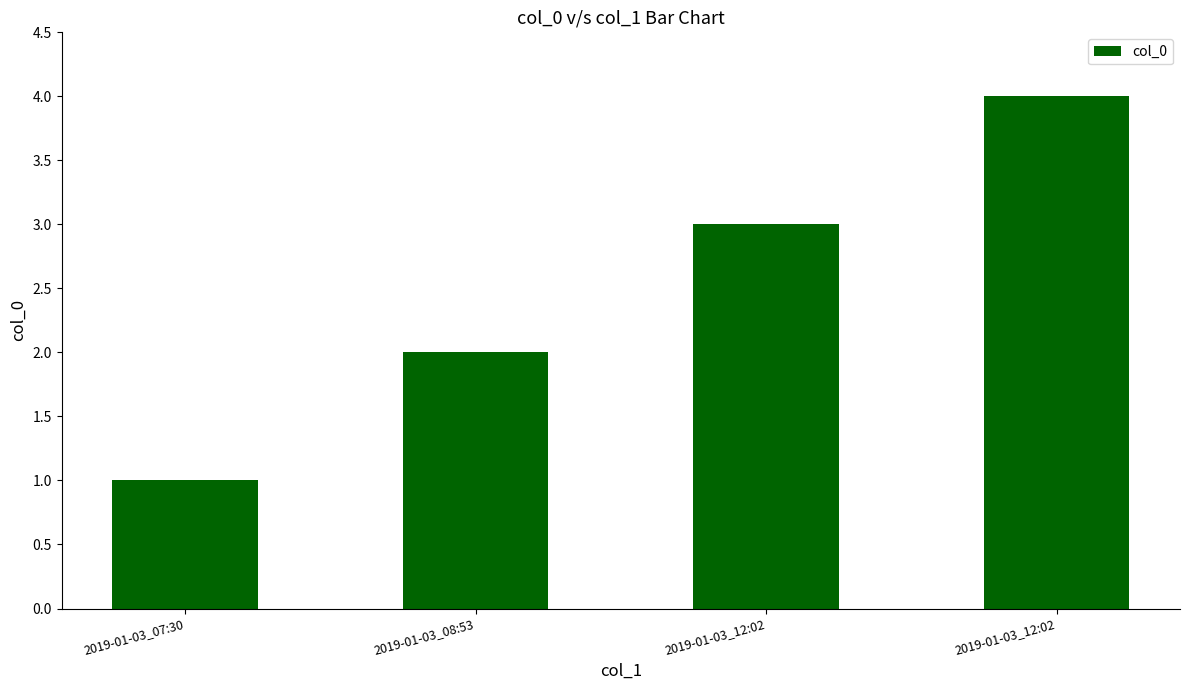

Where does the data first go above 3?

2019-01-03_12:02